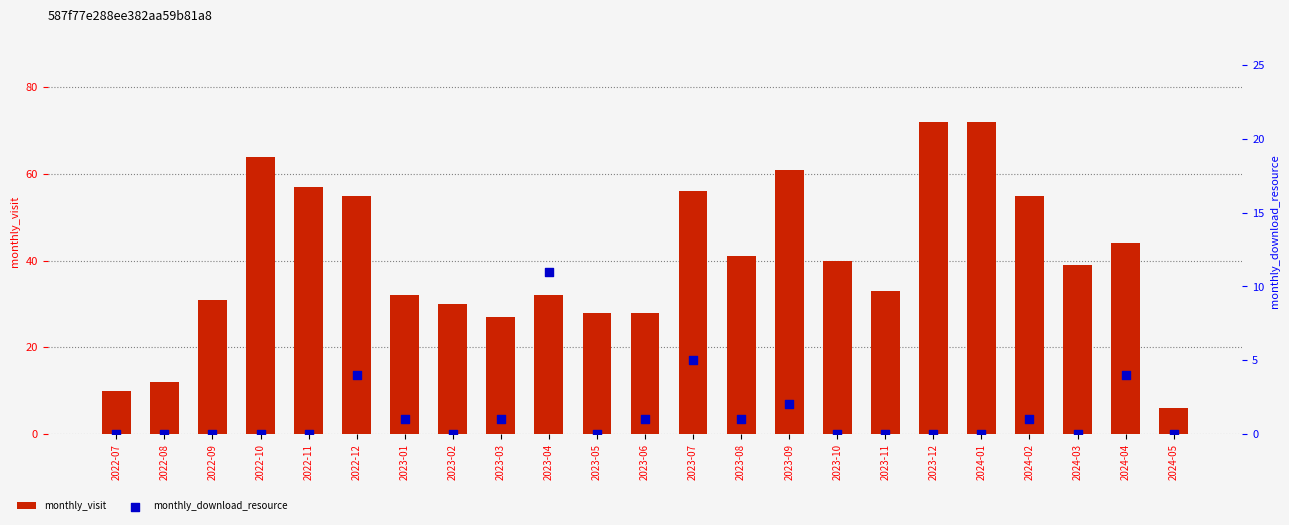

At which category is the sum across all series the highest?

2023-12